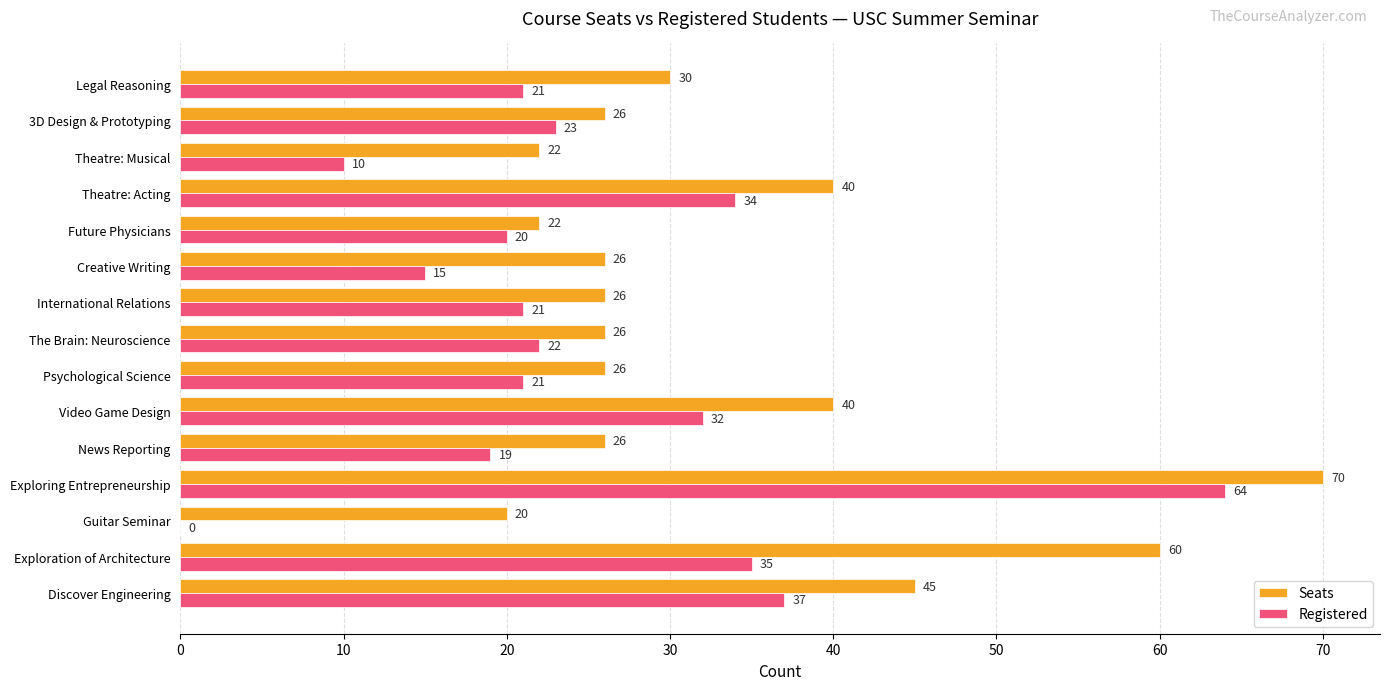

What is the sum of the Seats values at Theatre: Musical and Legal Reasoning?

52